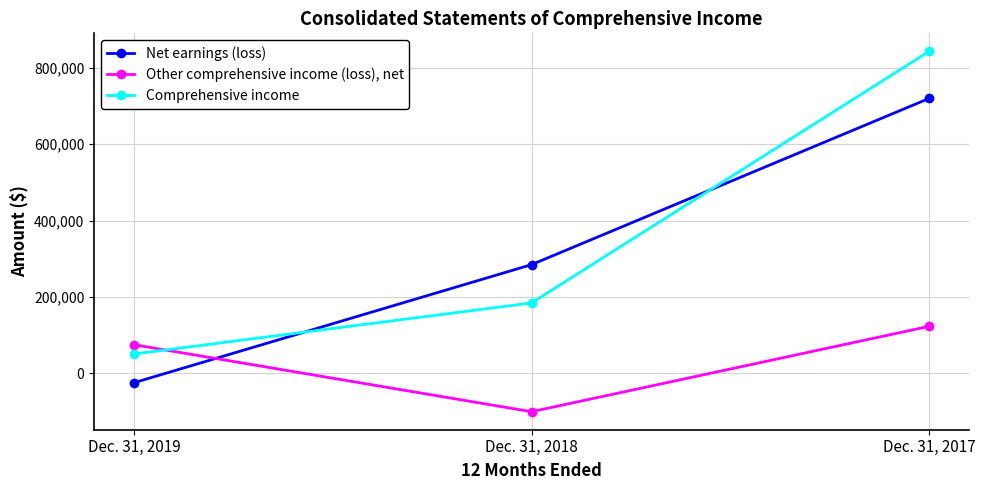

Which series has the largest range (max minus min)?

Comprehensive income